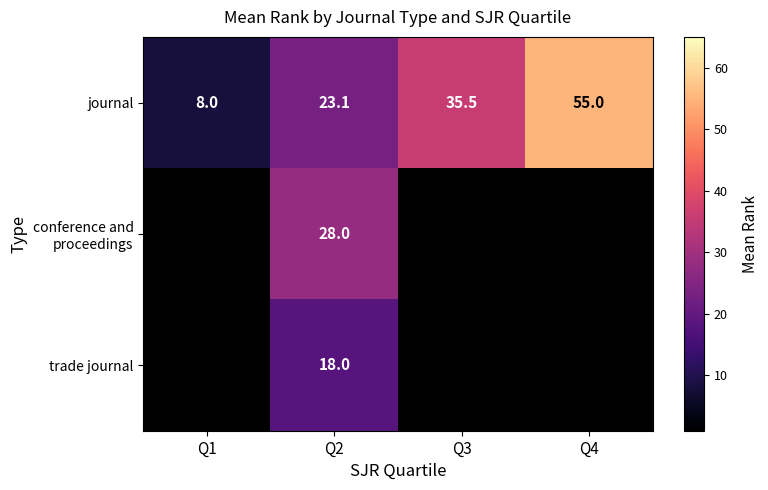

What is the approximate value of journal at Q3?

35.5